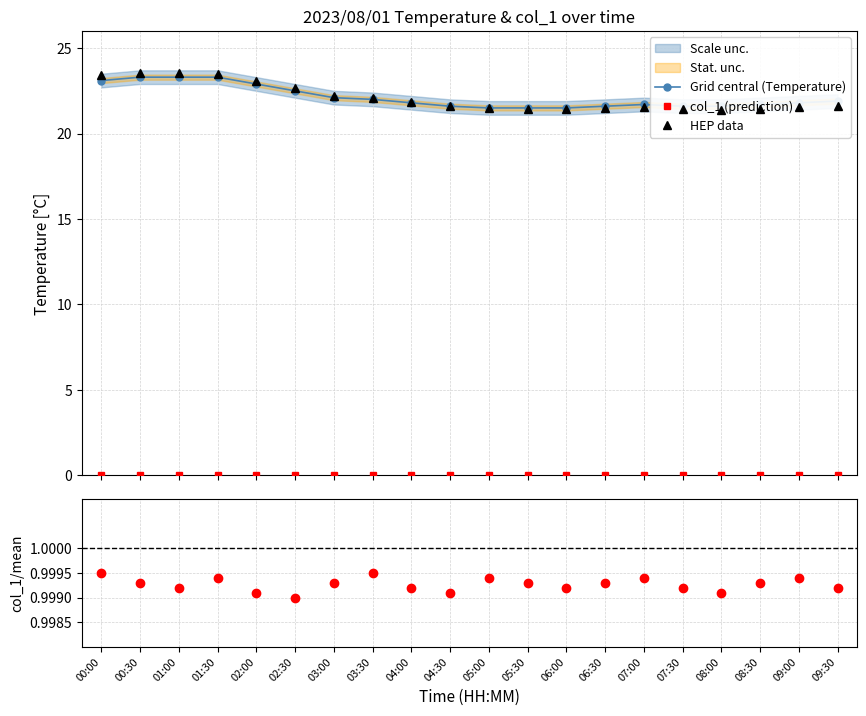

After their last crossing, which series has the higher values: HEP data or Grid central (Temperature)?

Grid central (Temperature)